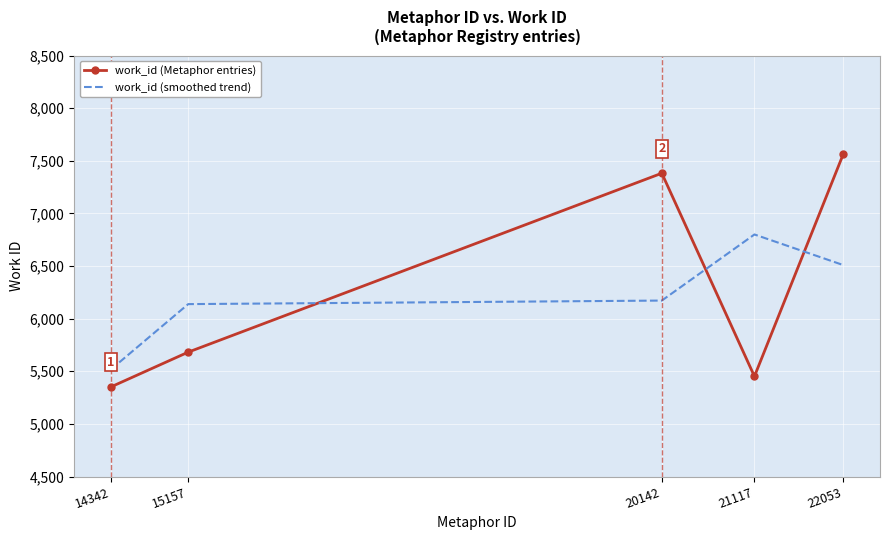

What is the total value across all series at 15157?

11820.3